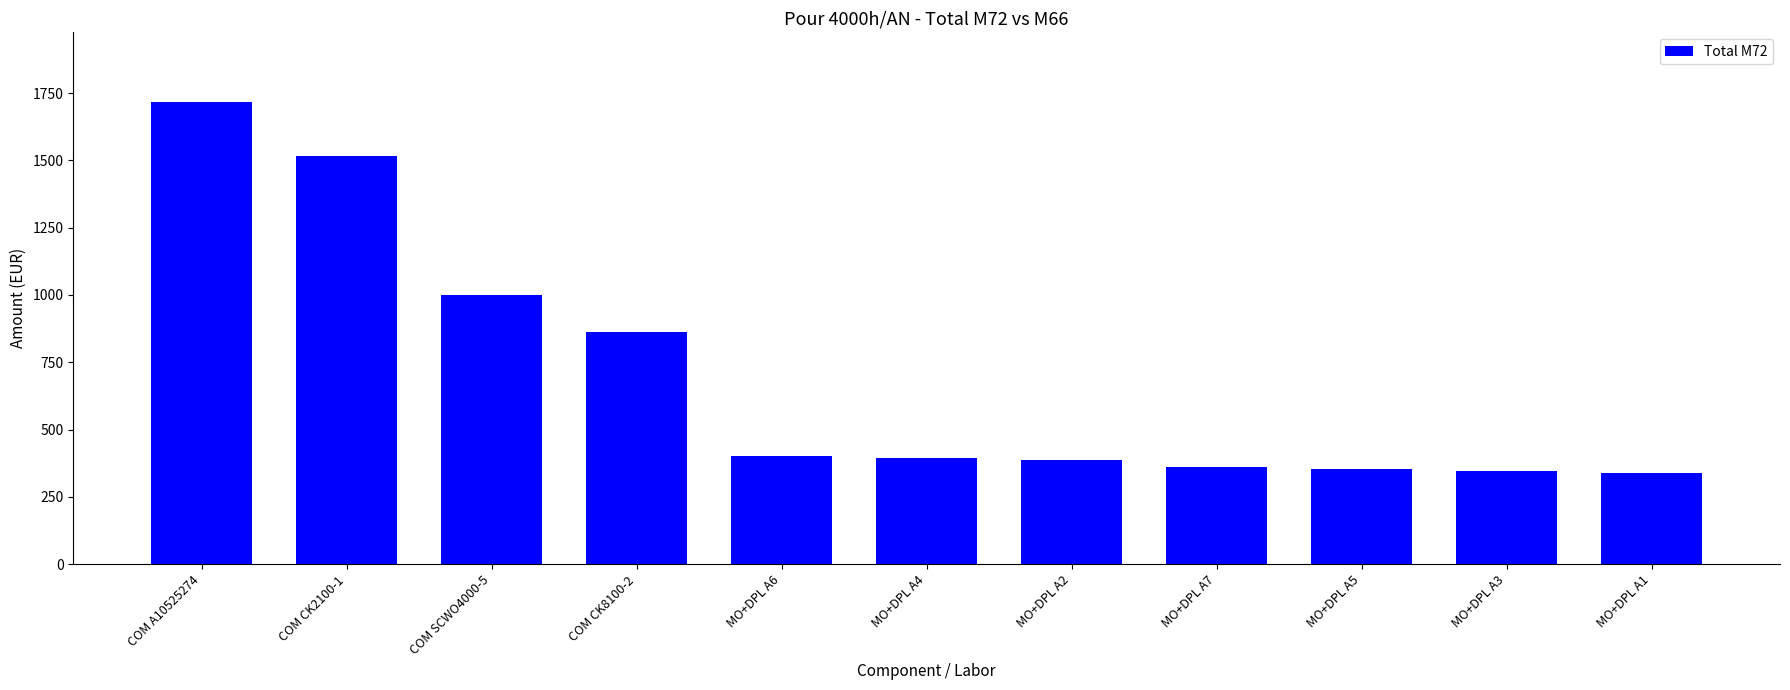

Are the bars grouped side by side (vs. stacked)?

No